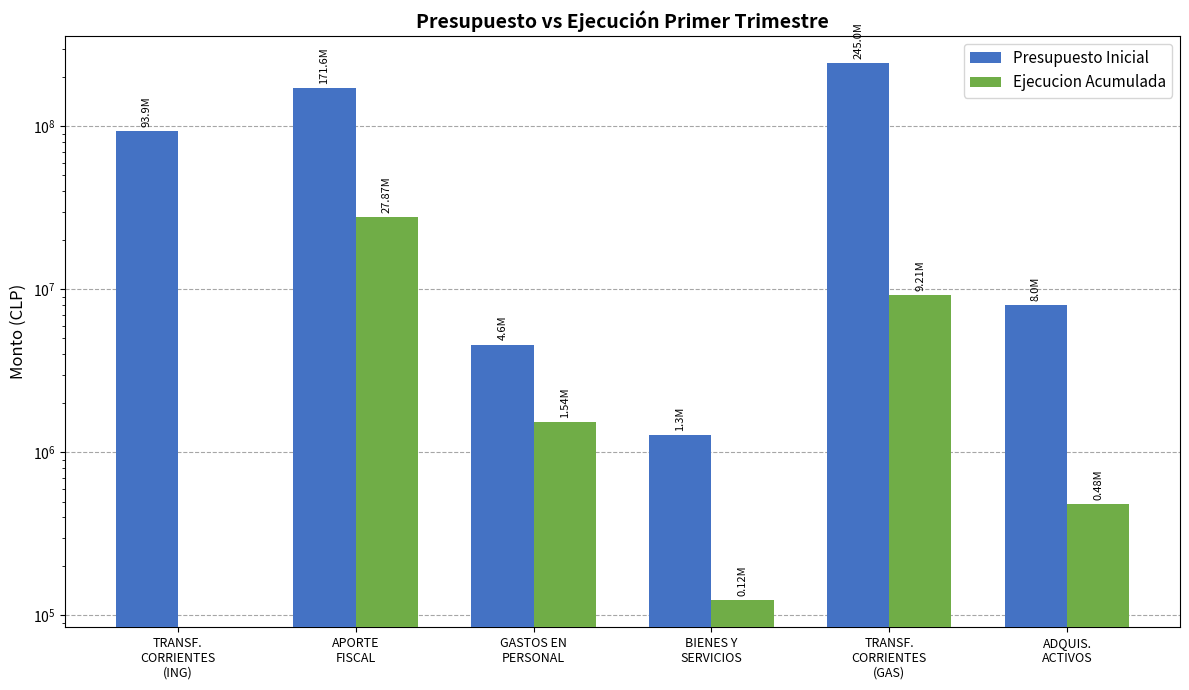

At which label is Ejecucion Acumulada closest to 13934879?

TRANSF.
CORRIENTES
(GAS)